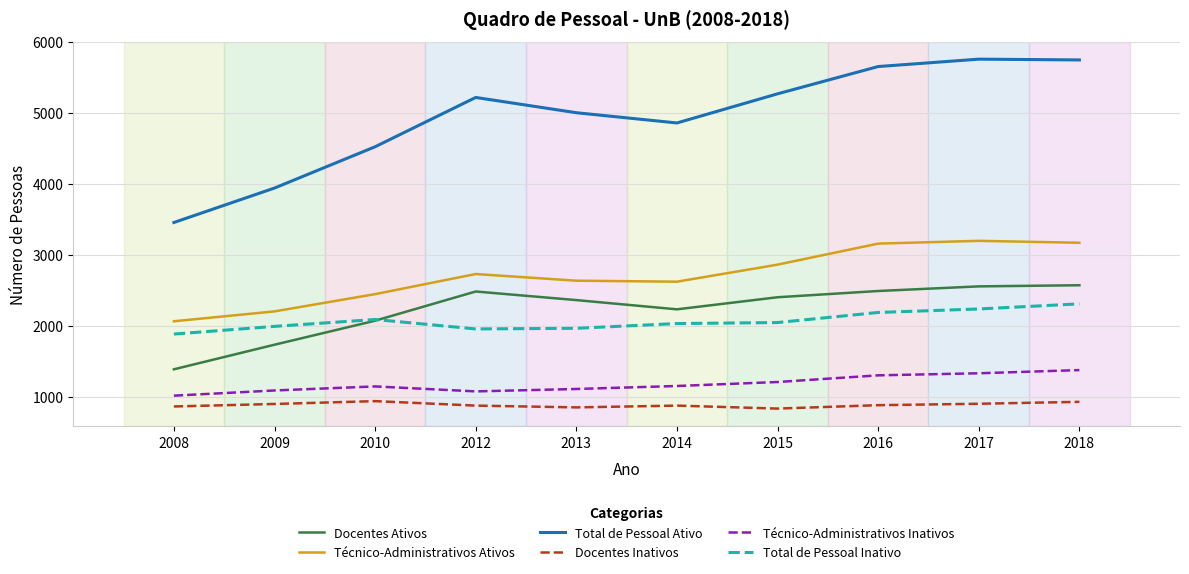

Which series has the largest range (max minus min)?

Total de Pessoal Ativo